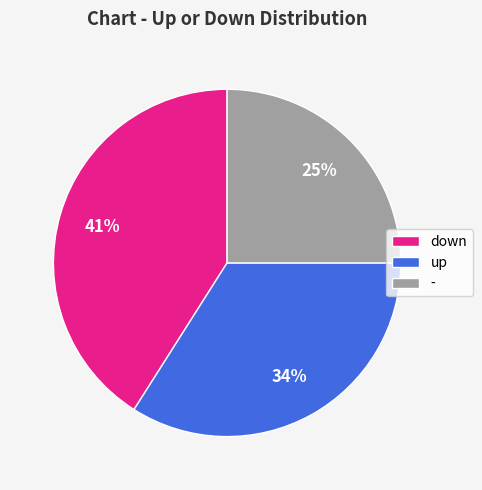

Combined, do down and up account for over 50%?

Yes